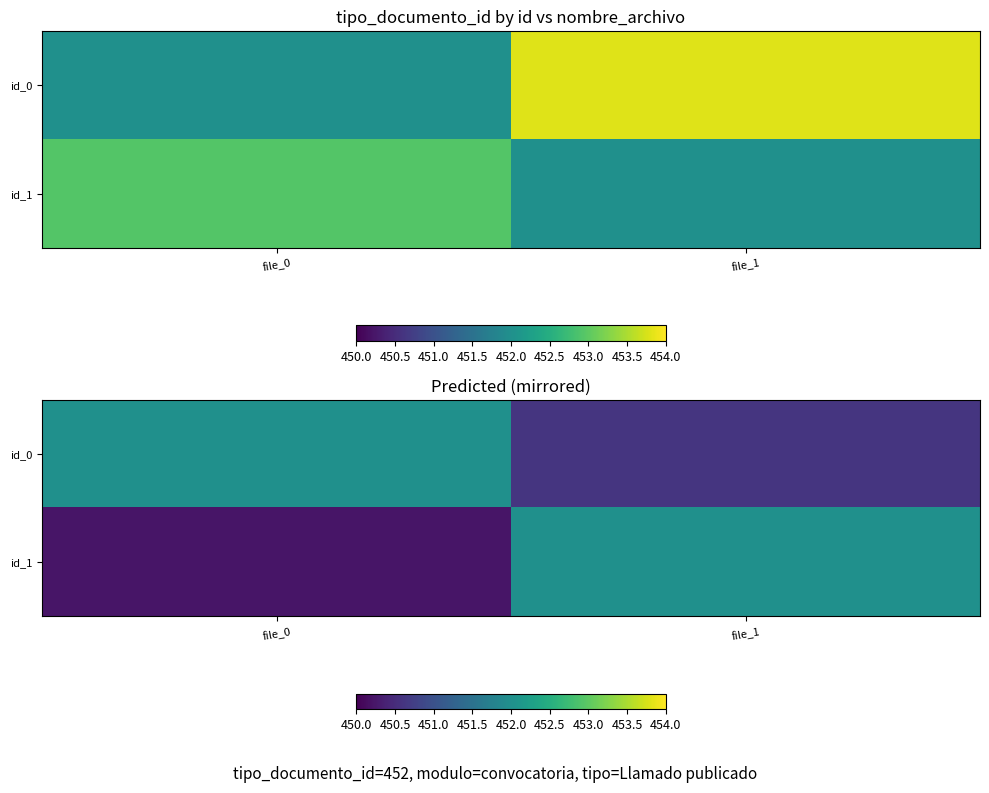

At which label is id_1 closest to 451?

file_0